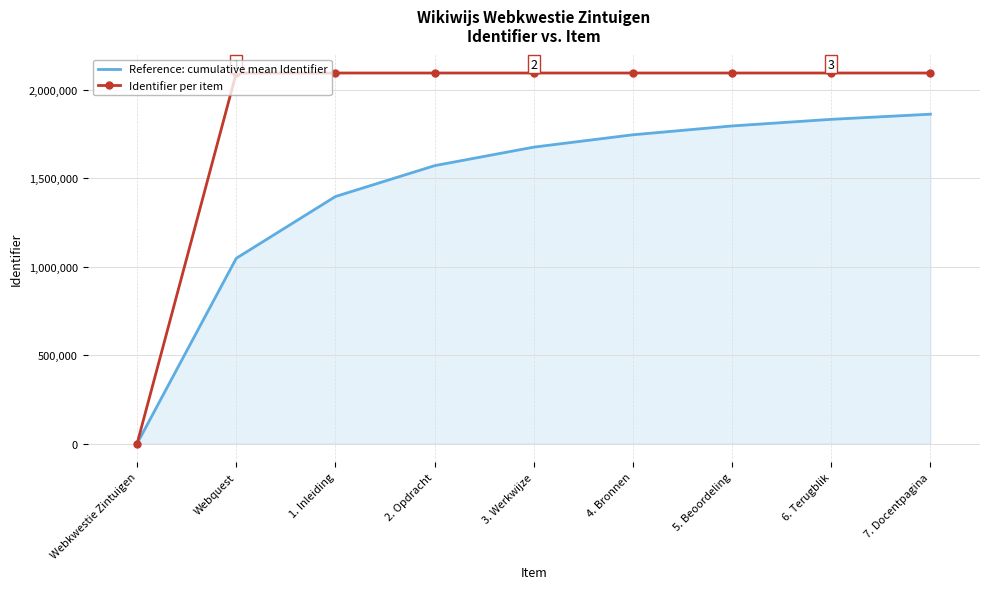

How many values in the Reference: cumulative mean Identifier series are below 1675554?

4